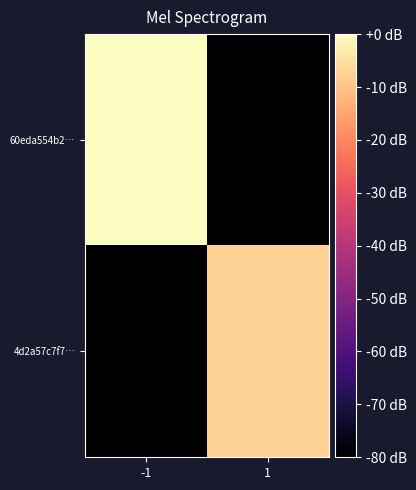

Between -1 and 1, which series saw the biggest shift?

60eda554b2…